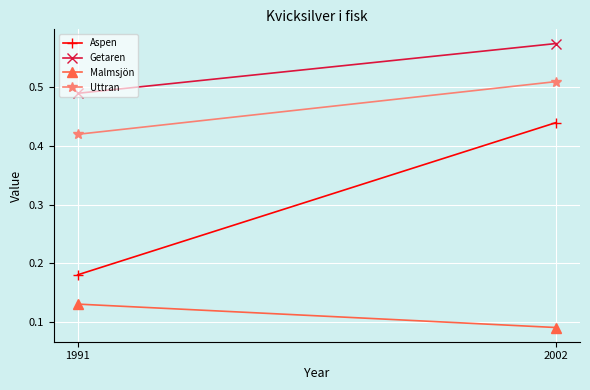

What is the value of the Aspen point at the 1st from the left?

0.2